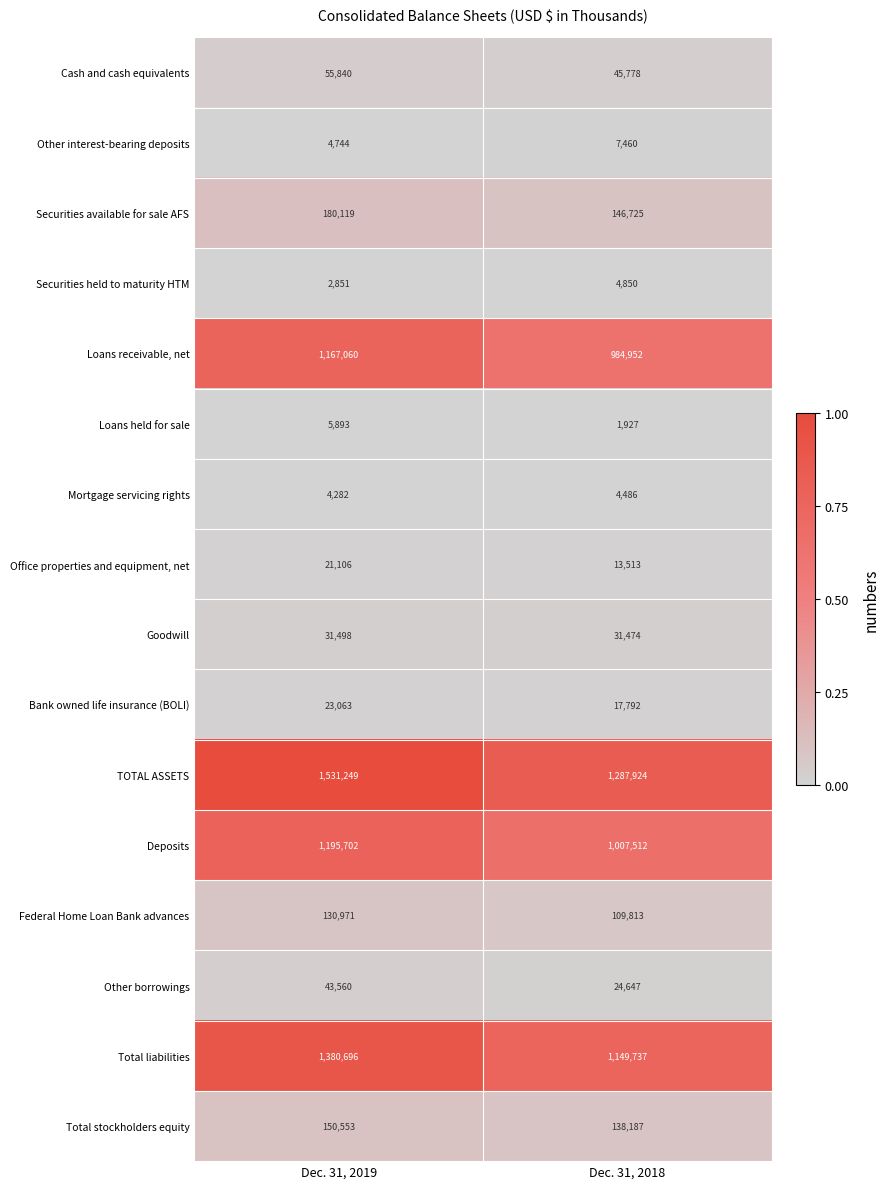

How many distinct data groups are displayed?

16